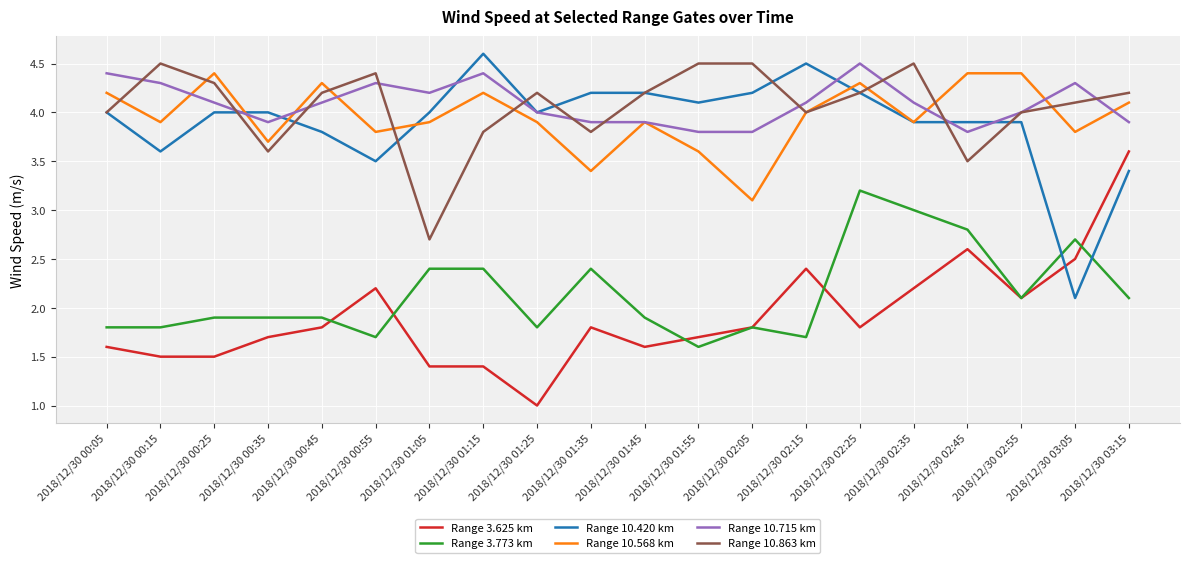

At which category does Range 10.715 km reach its first local peak?

2018/12/30 00:55